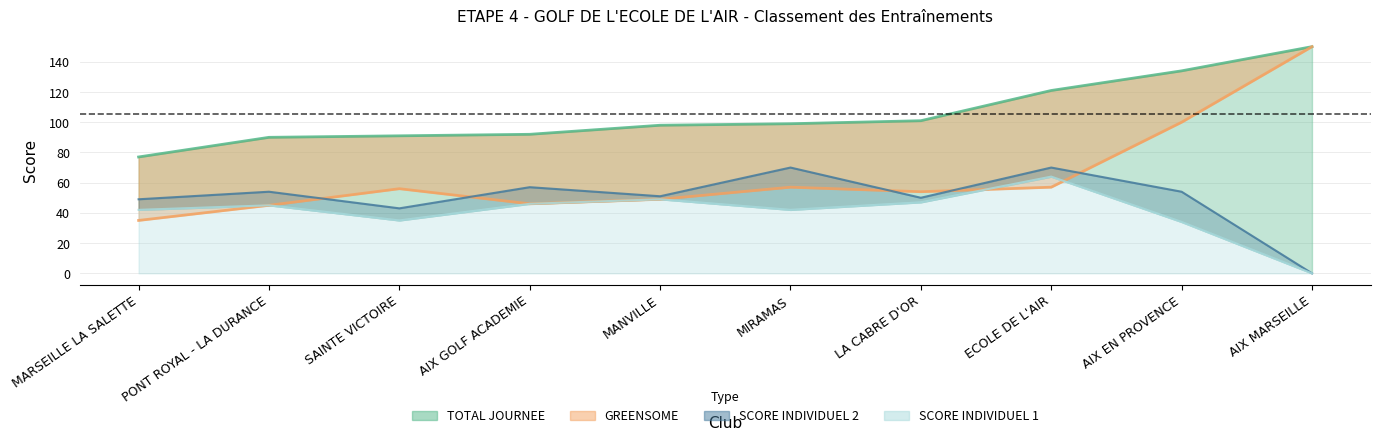

At which label does TOTAL JOURNEE first exceed 99?

LA CABRE D'OR